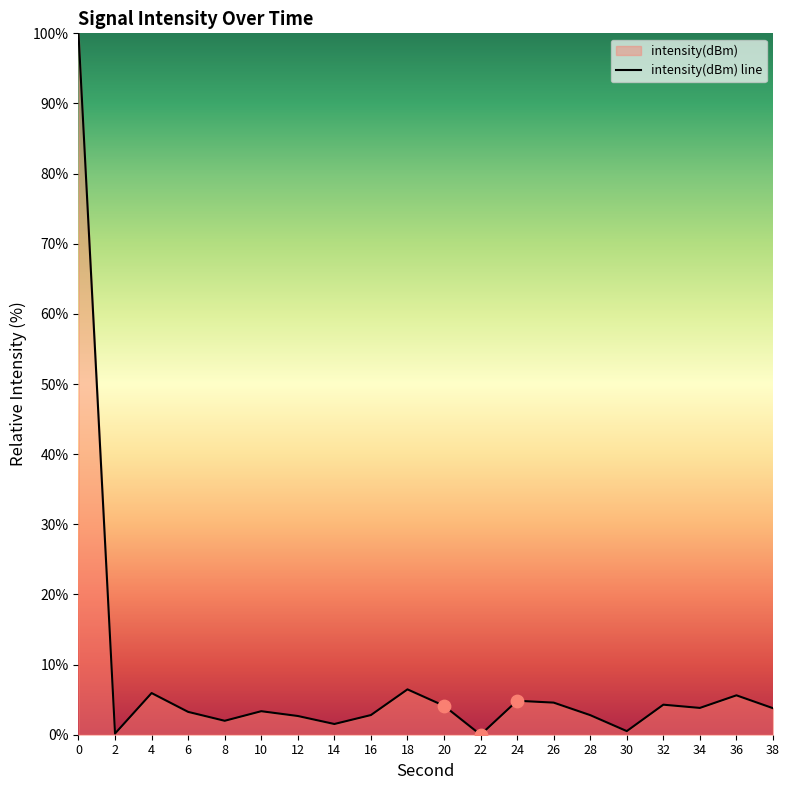

What is the ratio of the value at 20 to the value at 10?

1.2